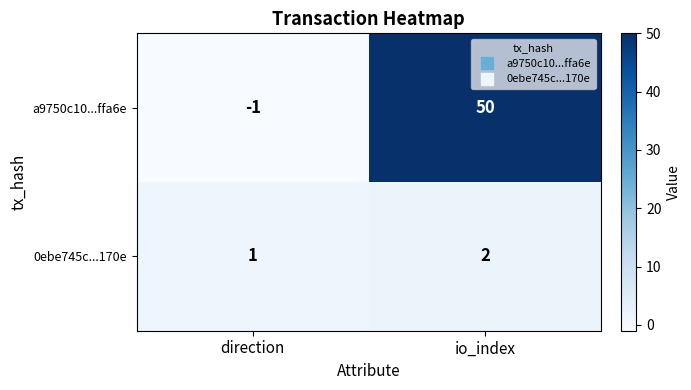

Rank the series at io_index from lowest to highest value.

0ebe745c...170e, a9750c10...ffa6e